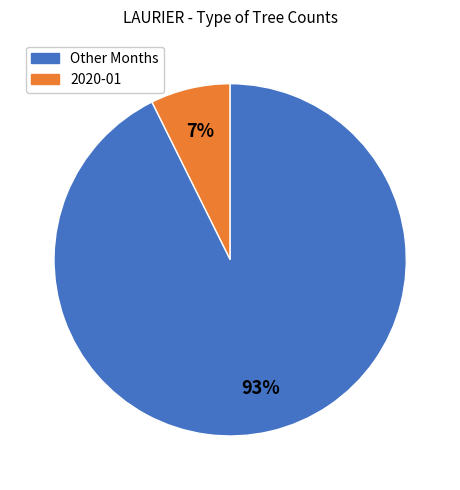

Is there any slice that represents more than half of the pie?

Yes